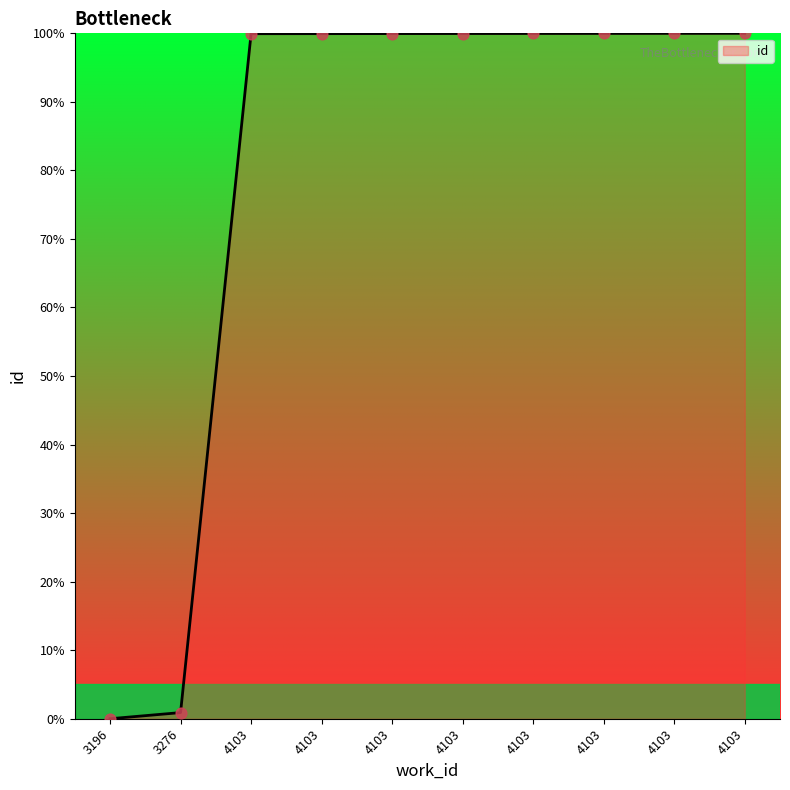

What is the ratio of the value at 4103 to the value at 4103?

1.0